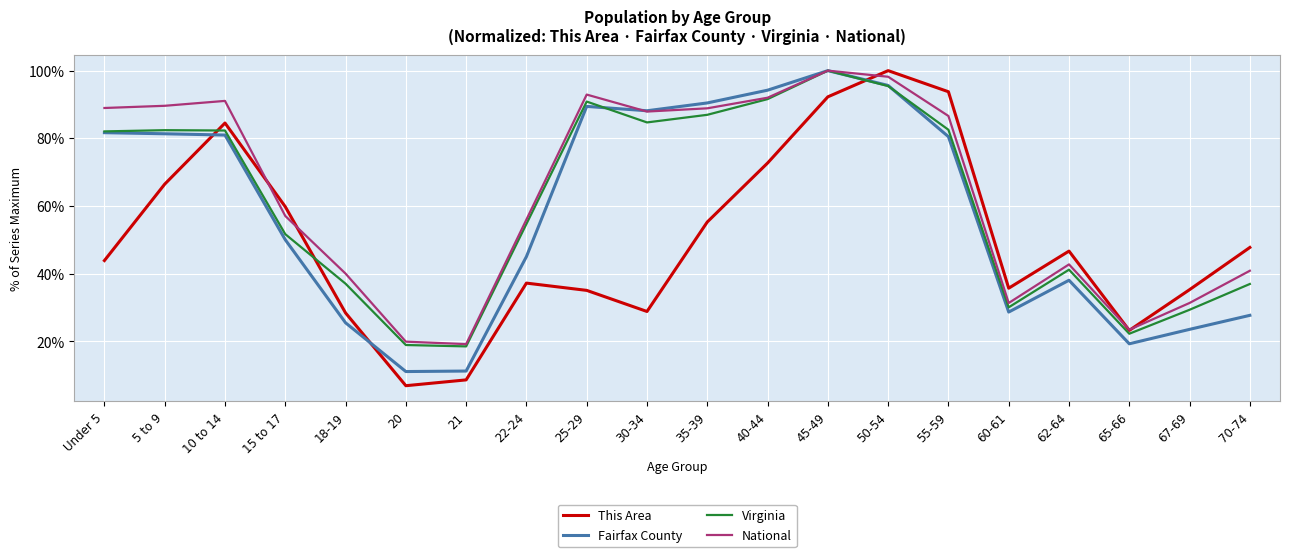

Read the Fairfax County value at 62-64.

38.0